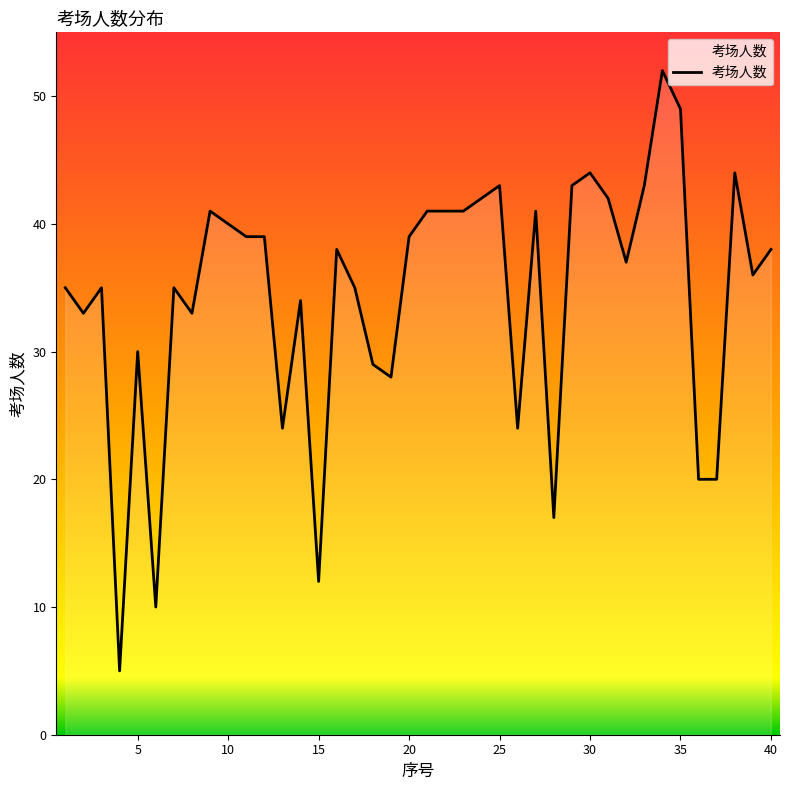

What is the greatest value displayed?

52